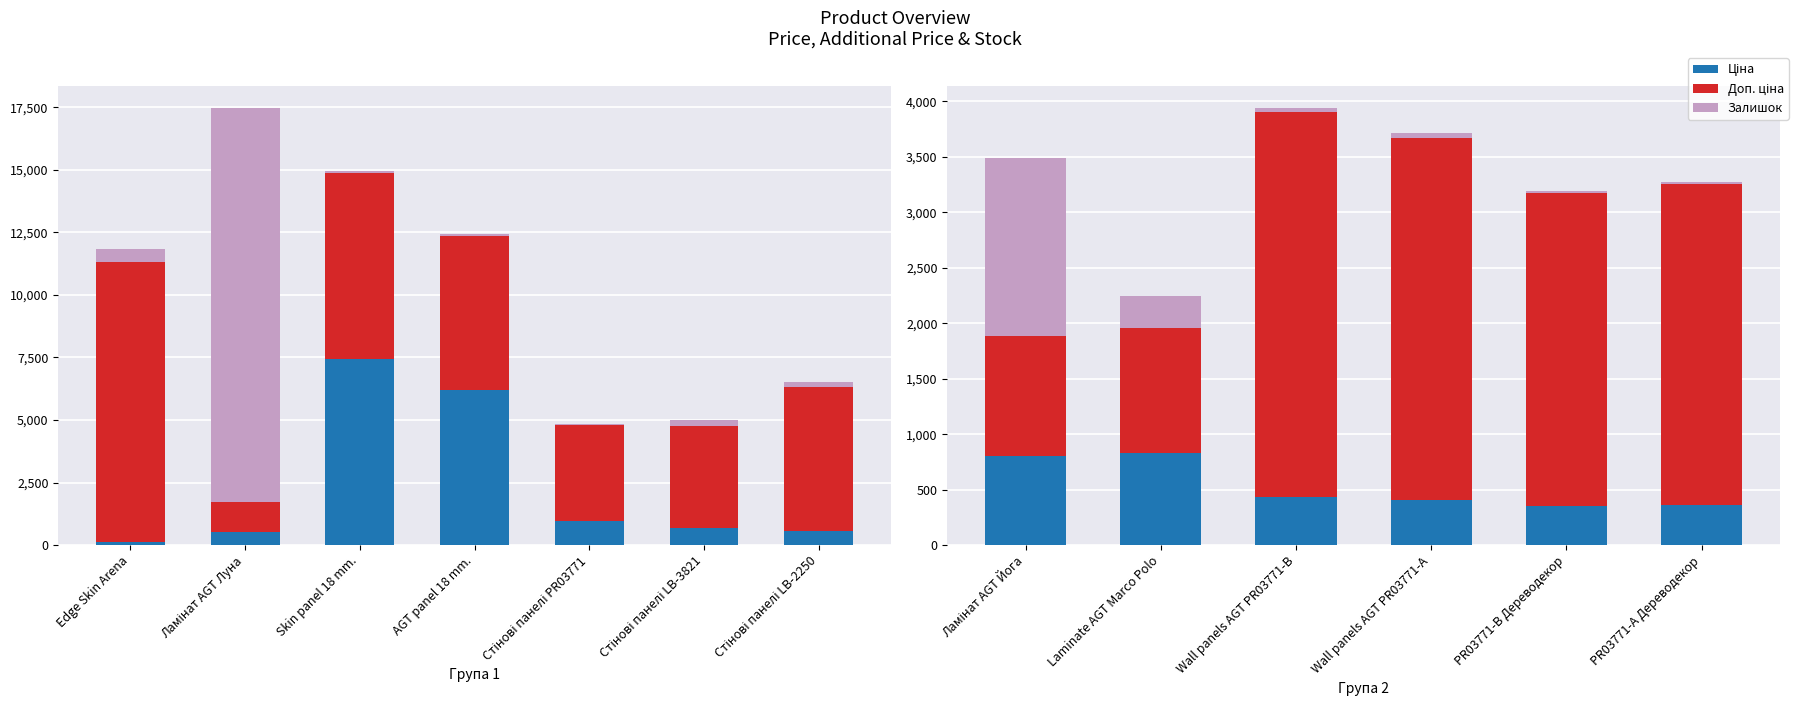

Which series has the largest total across all categories?

Доп. ціна